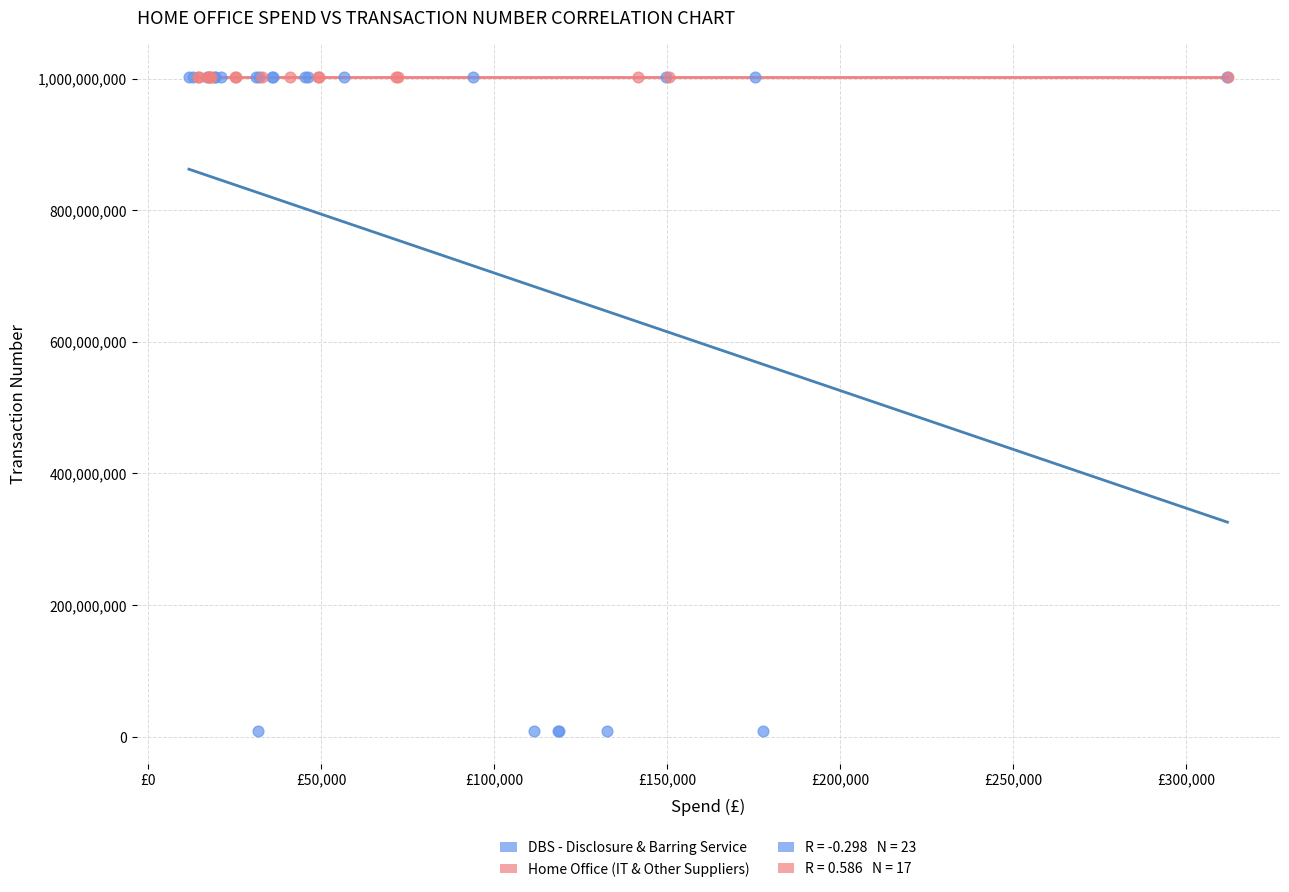

Which series has the largest Y range (max minus min)?

DBS - Disclosure & Barring Service